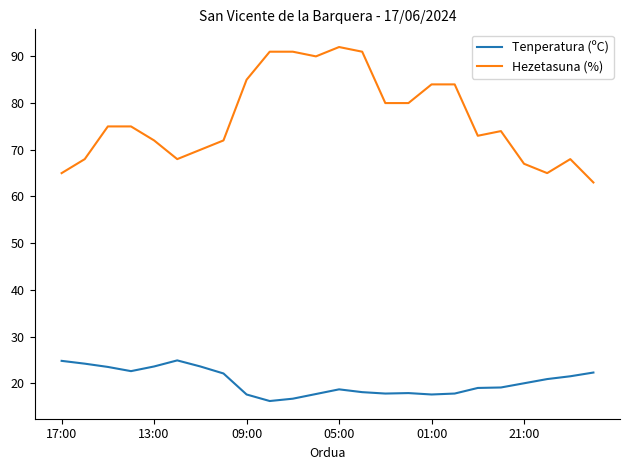

Does the chart display data point markers on the line(s)?

No